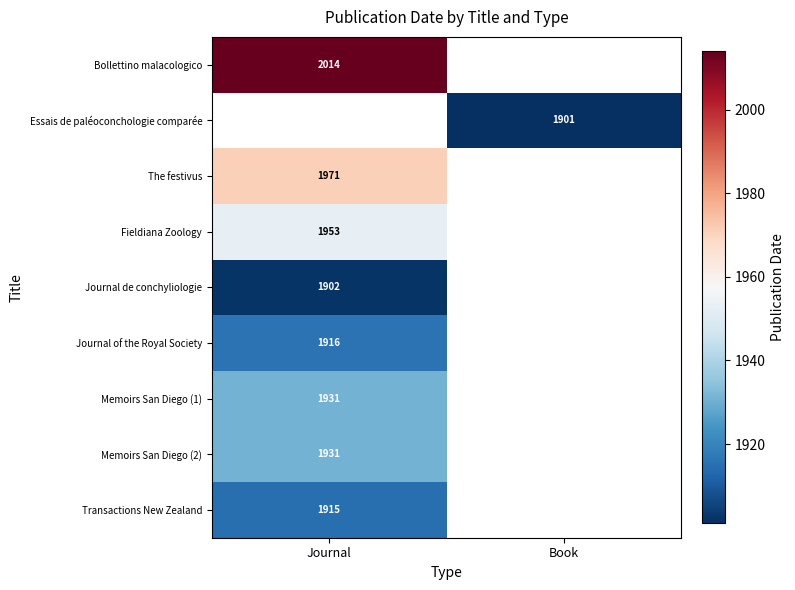

What is the difference between the highest and lowest values at Journal?

112.0